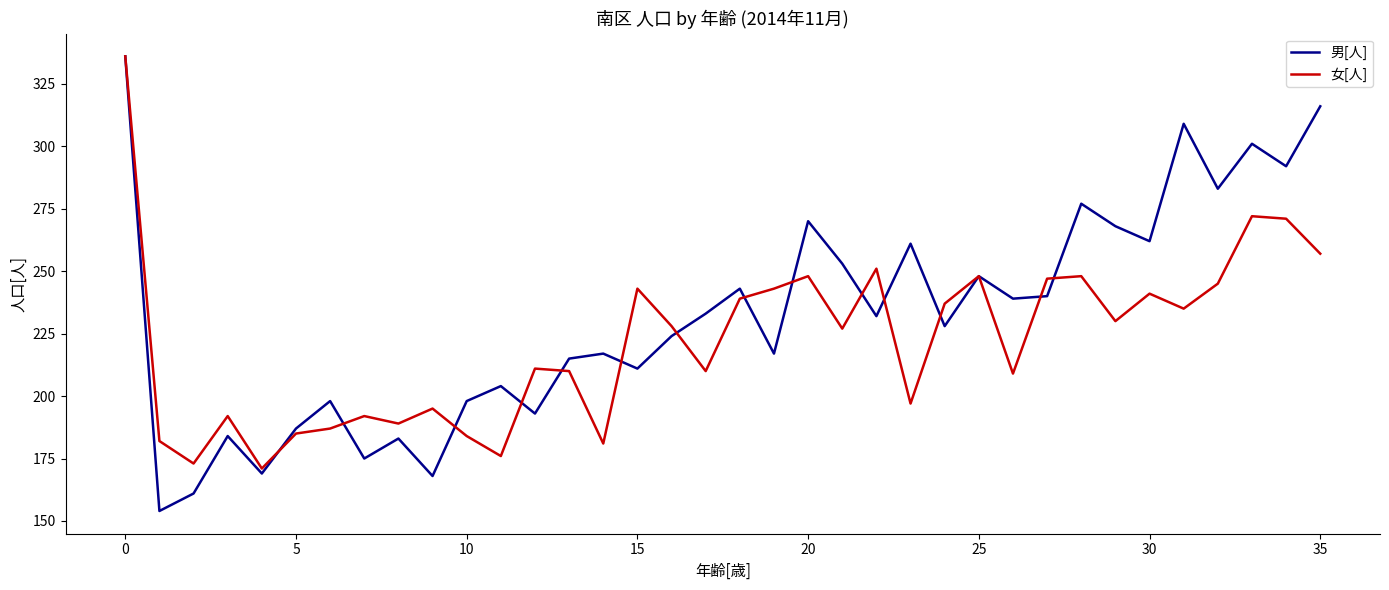

Rank the series by their average value, from lowest to highest.

女[人], 男[人]